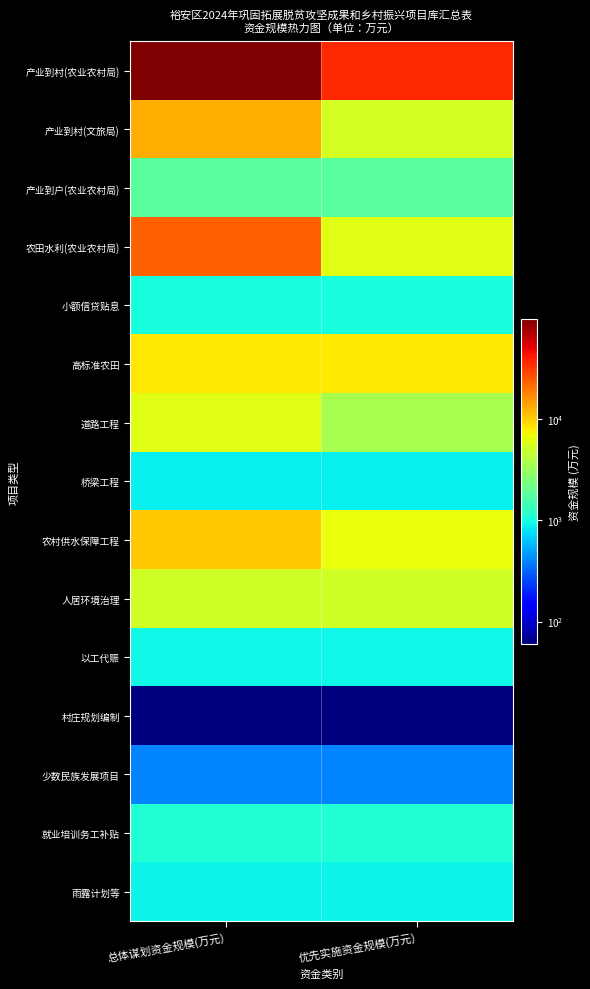

At how many categories does at least one series exceed 38861?

1